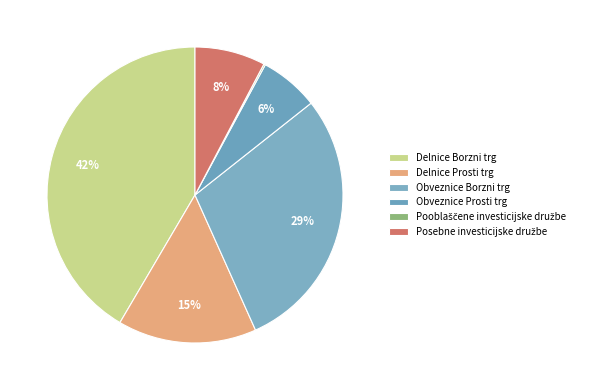

What percentage is the Posebne investicijske družbe slice, to the nearest percent?

8%